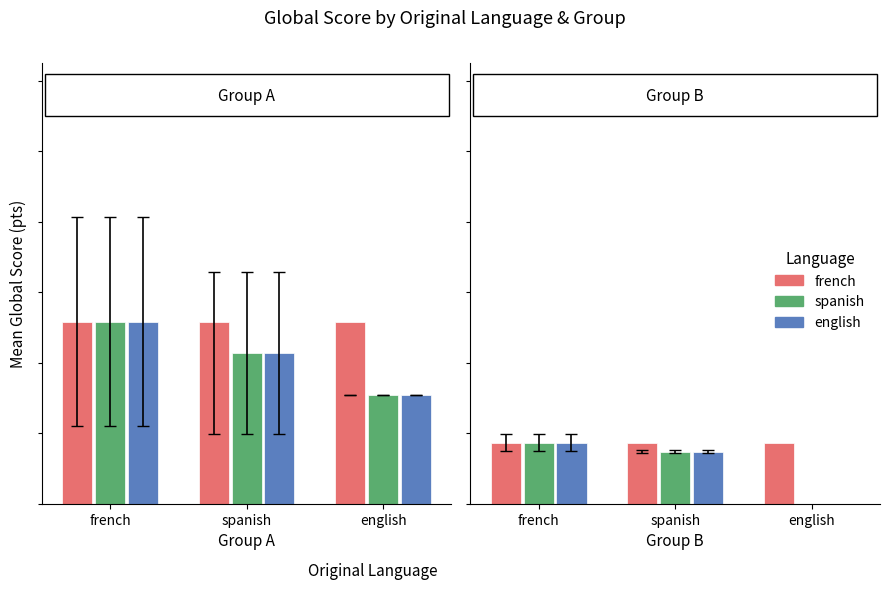

The value of english at french is 262.8. True or false?

False